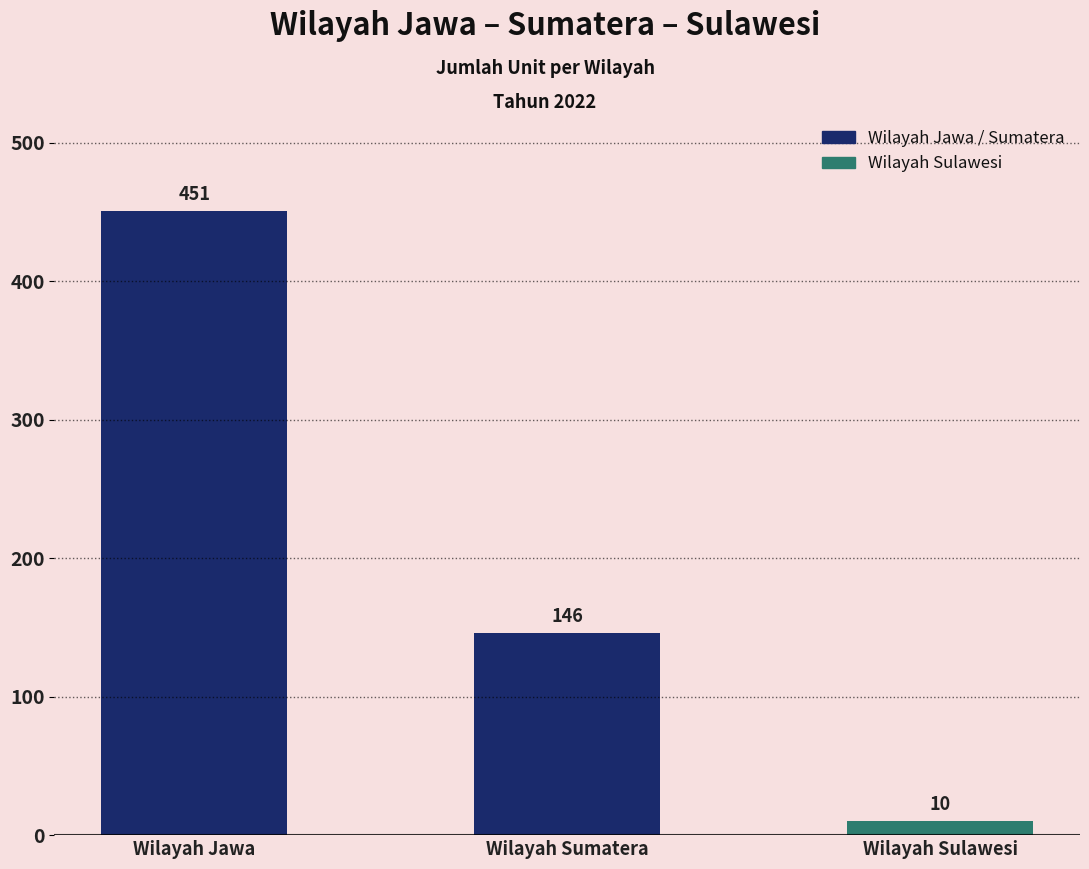

Count the number of data series in this chart.

1